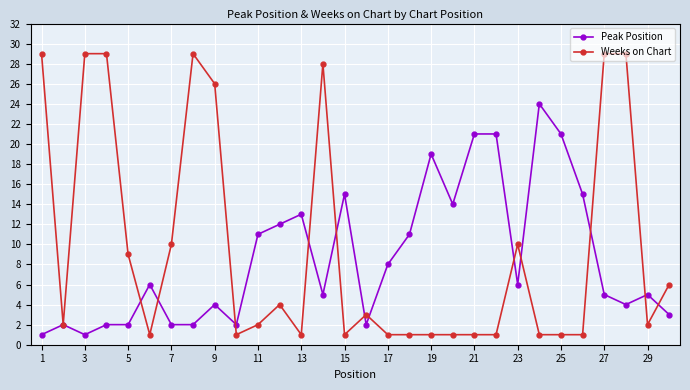

Is this an area chart (filled region under the line)?

No